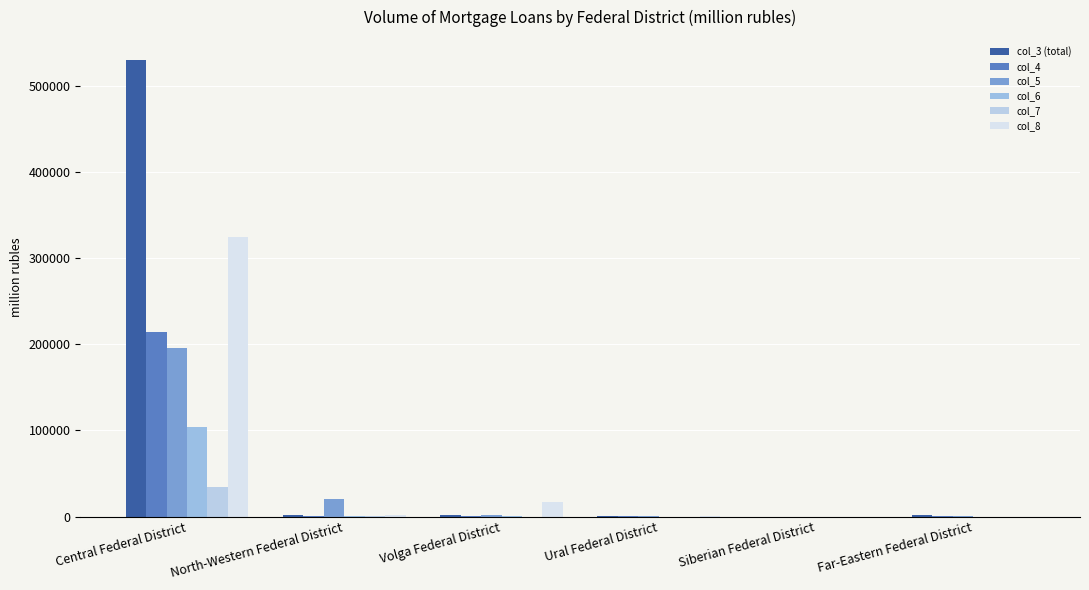

Count the number of data series in this chart.

6